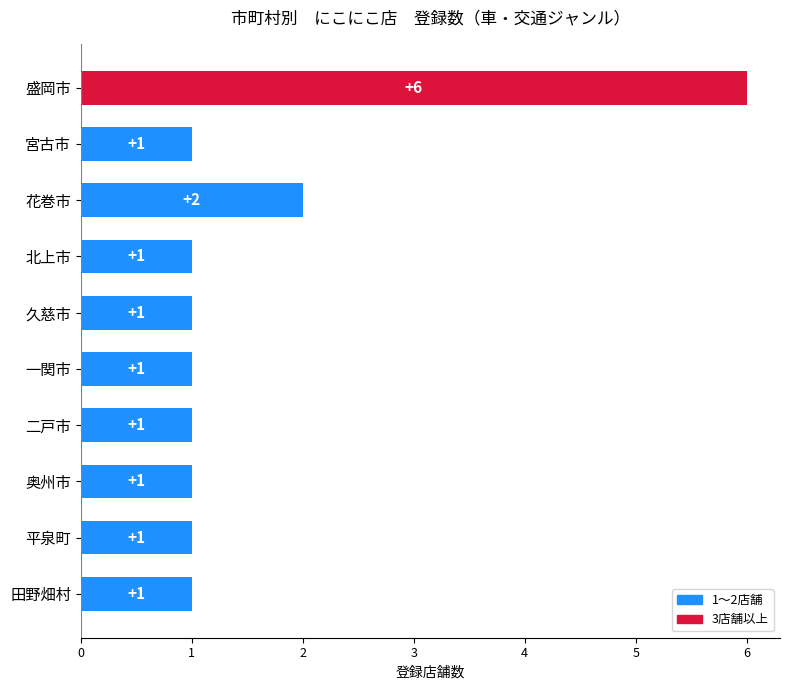

Count the number of data series in this chart.

1